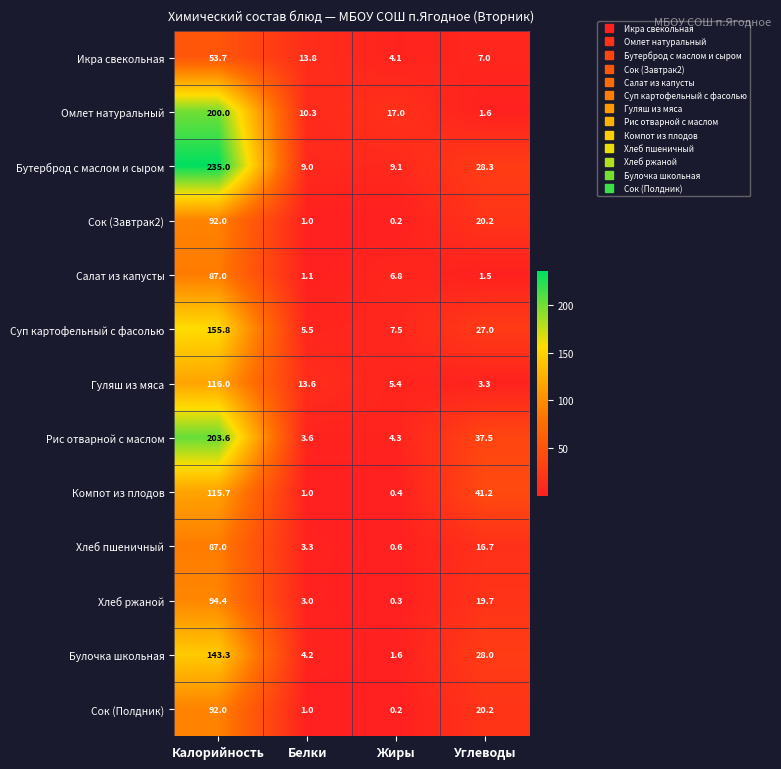

What is the average value of the Сок (Завтрак2) series?

28.4